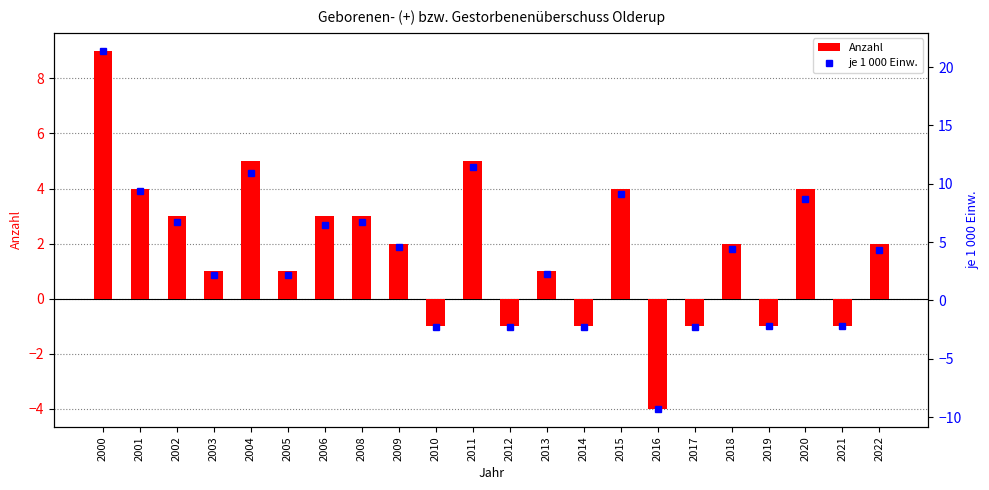

The Anzahl series shows 9.0 at 2000. True or false?

True